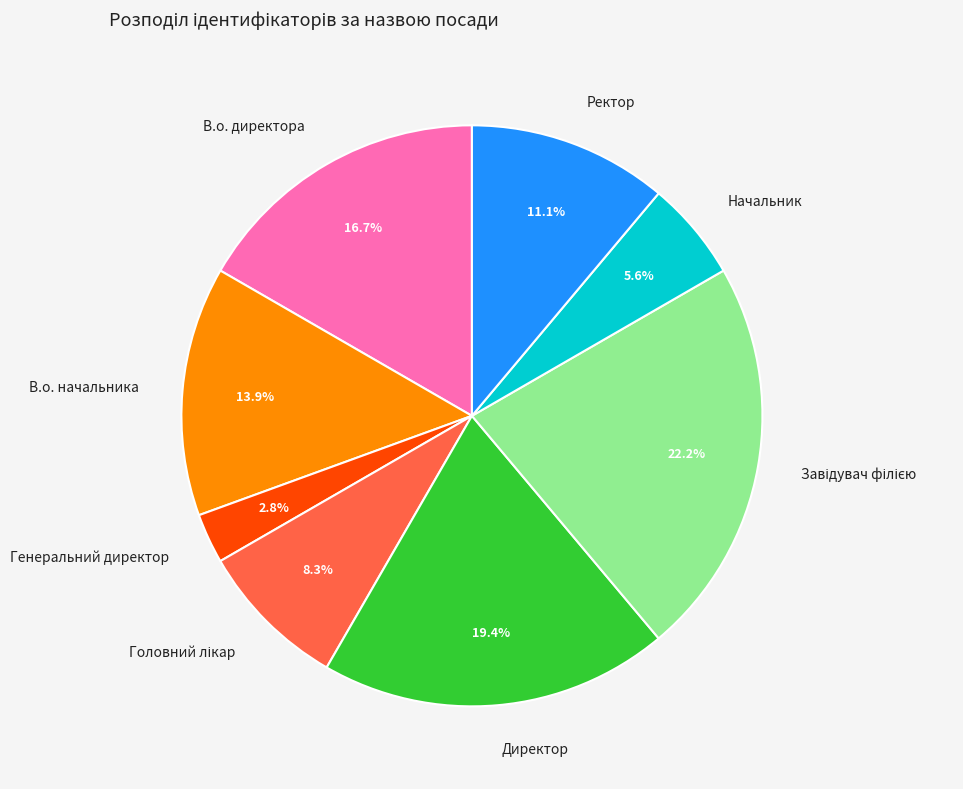

What portion of the pie excludes Генеральний директор?

97.2%